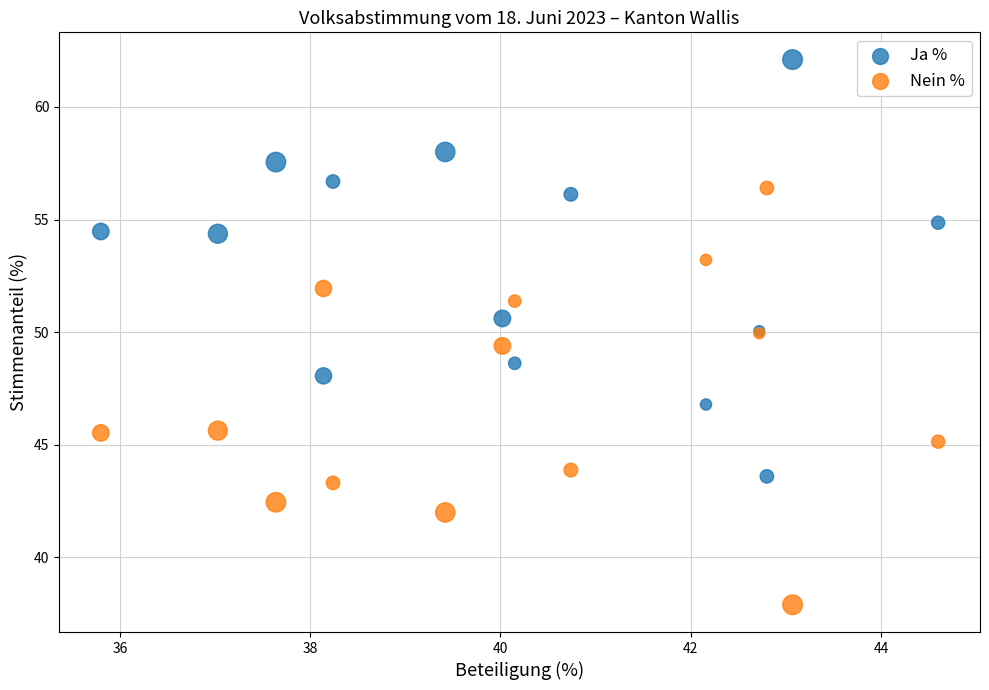

What is the X range (max minus min) for the scatter plot?

8.8